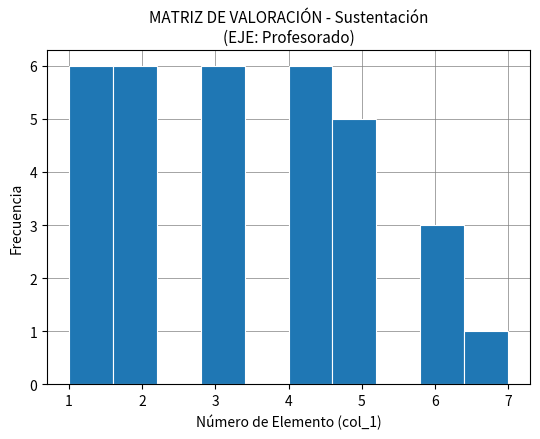

Reading left to right, transcribe this chart: for each bar, give the range it covers on the x-axis and its height. The values are not printed on the chart, so give them approximately, as read against the axis.

1.0 to 1.6: 6
1.6 to 2.2: 6
2.2 to 2.8: 0
2.8 to 3.4: 6
3.4 to 4.0: 0
4.0 to 4.6: 6
4.6 to 5.2: 5
5.2 to 5.8: 0
5.8 to 6.4: 3
6.4 to 7.0: 1